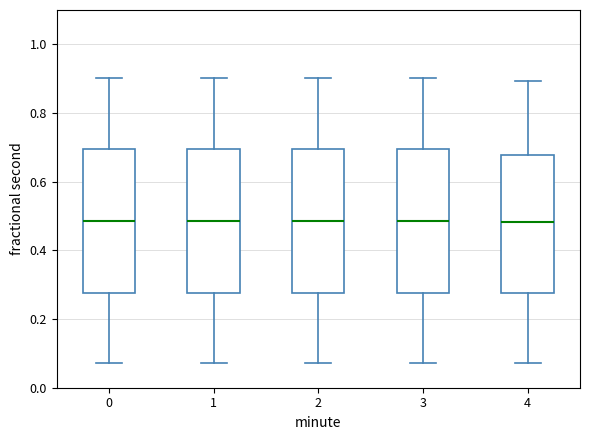

Reading left to right, transcribe this box plot: for each box, give where its median line is, the range the box spans, and where its two whiskers end, as read against the y-axis. The values are not printed on the chart, so give them approximately, as read against the axis.

0: median 0.48, box 0.28 to 0.70, whiskers 0.08 to 0.90
1: median 0.48, box 0.28 to 0.70, whiskers 0.08 to 0.90
2: median 0.48, box 0.28 to 0.70, whiskers 0.08 to 0.90
3: median 0.48, box 0.28 to 0.70, whiskers 0.08 to 0.90
4: median 0.48, box 0.28 to 0.68, whiskers 0.08 to 0.90